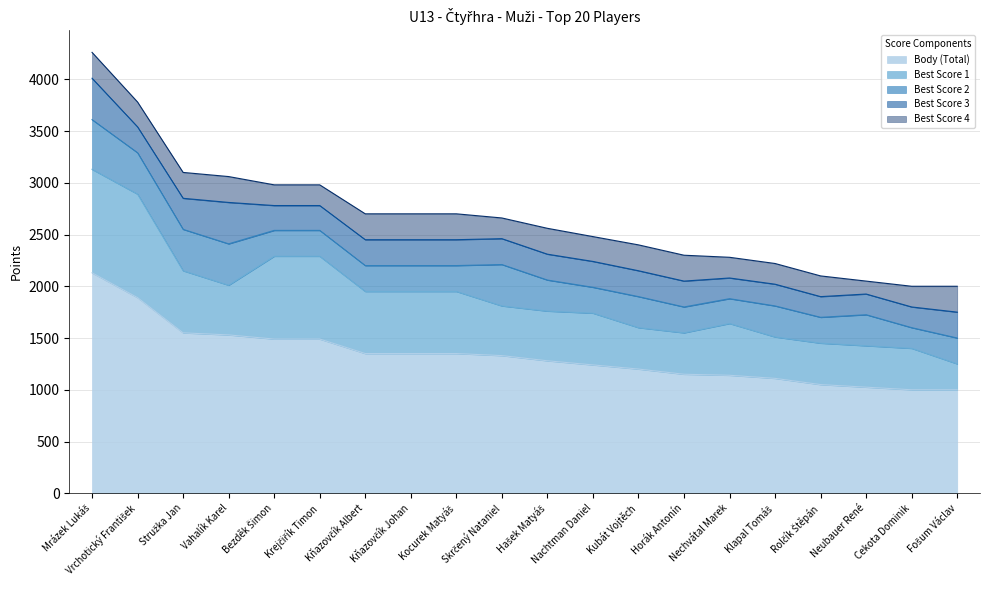

What is the total value across all series at Hašek Matyáš?

2560